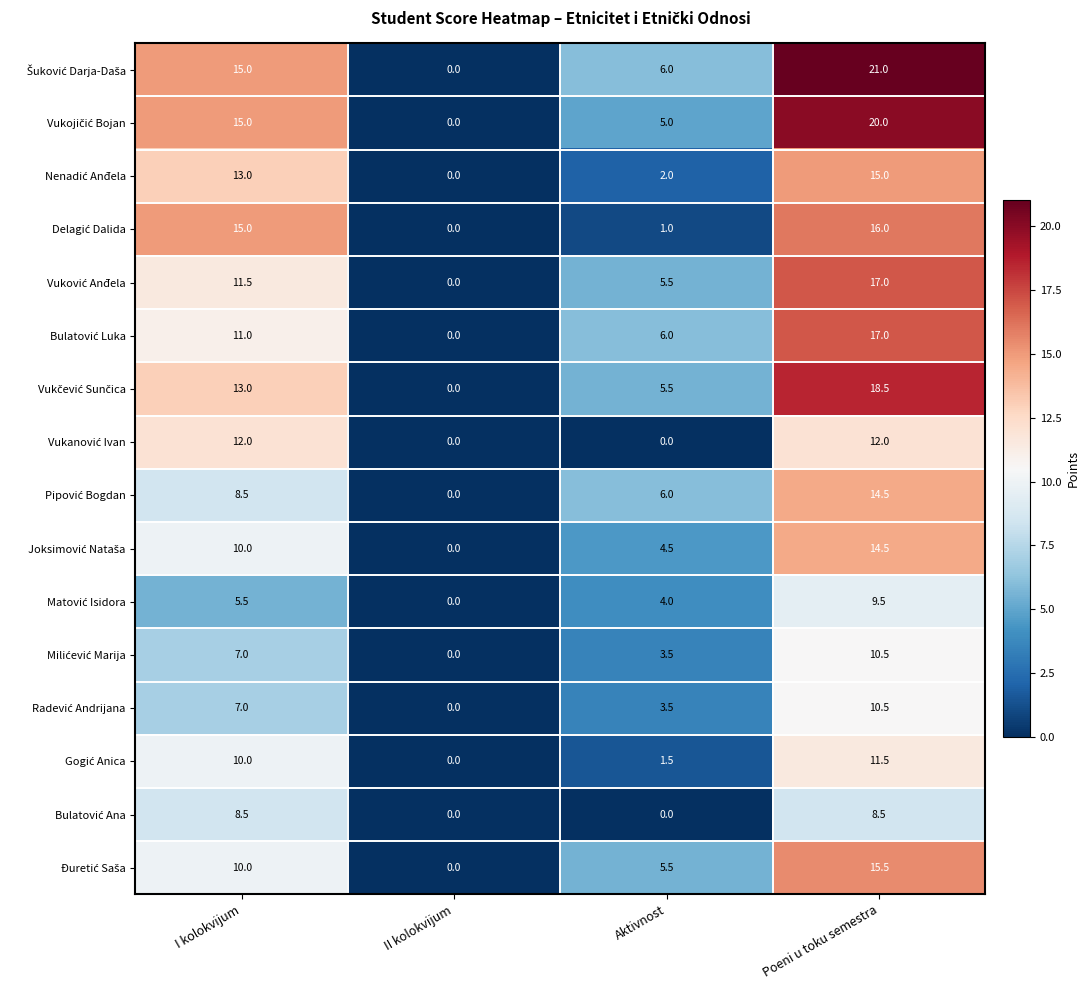

What is the total value across all series at Poeni u toku semestra?

231.5